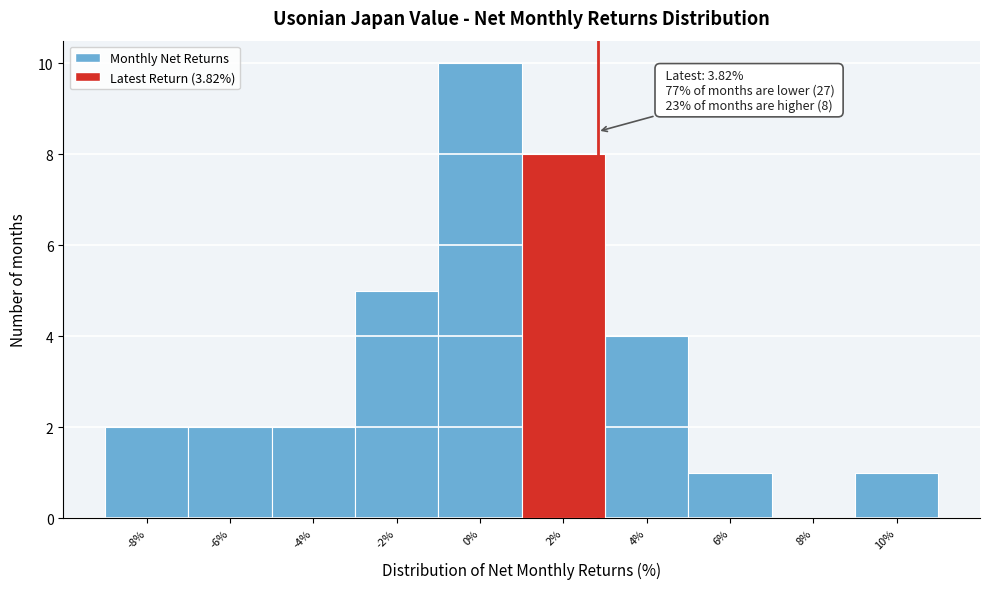

Reading left to right, transcribe all the data shown in this chart.

-8%=2	-6%=2	-4%=2	-2%=5	0%=10	2%=8	4%=4	6%=1	8%=0	10%=1